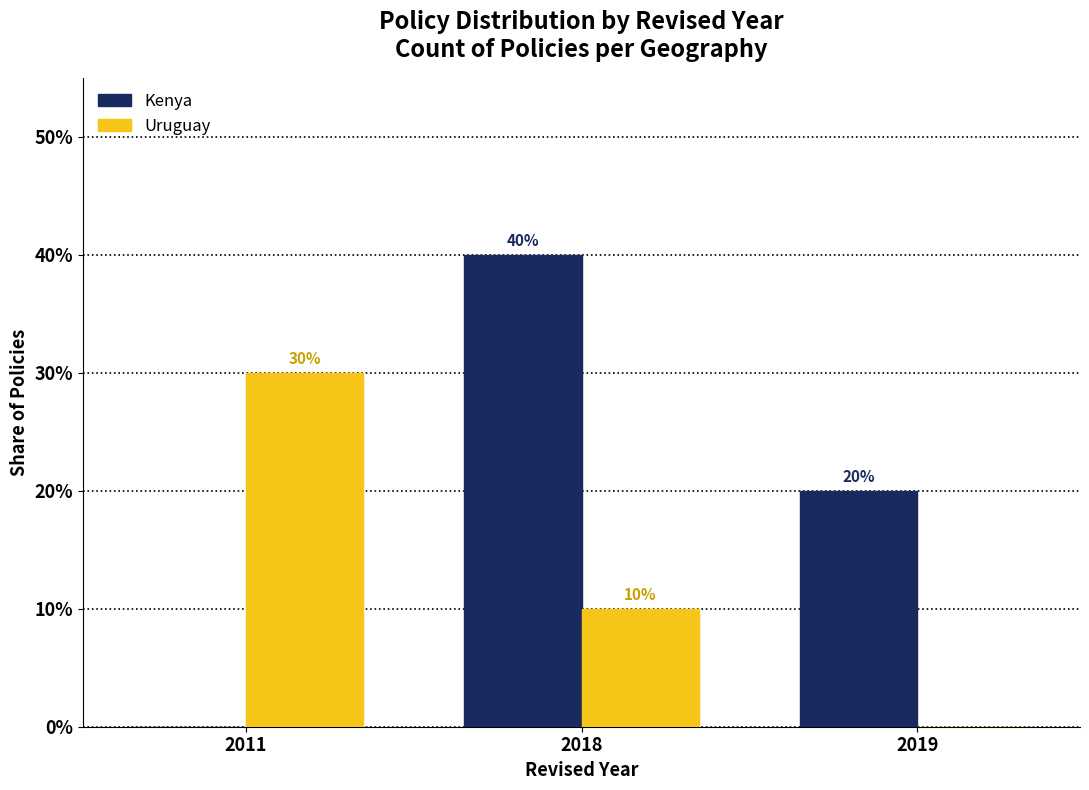

What are all the series names shown in the legend?

Kenya, Uruguay